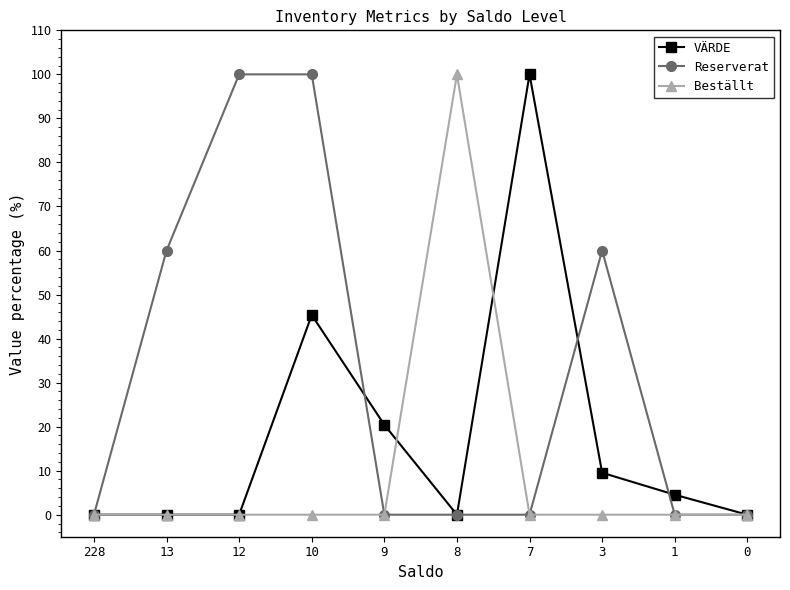

How many series are shown in this chart?

3